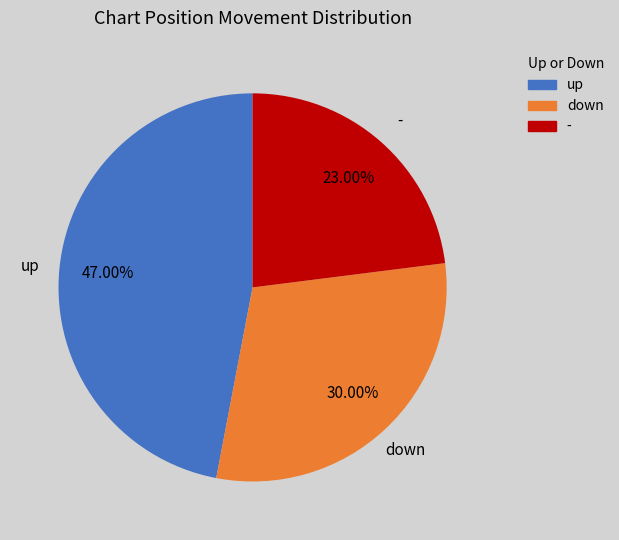

Rank the categories by value from lowest to highest.

-, down, up